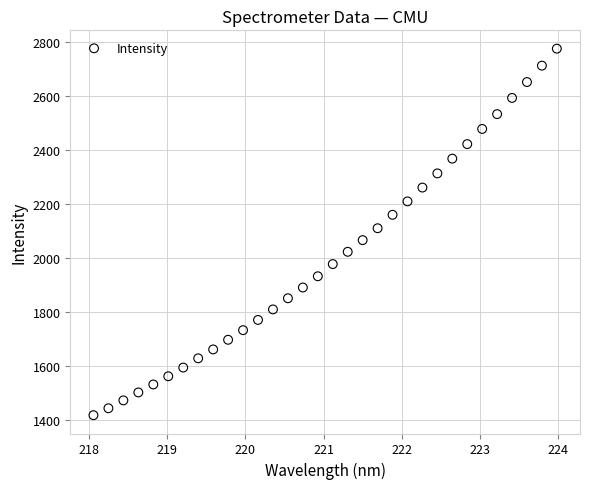

What is the range of X values (max minus min)?

5.9